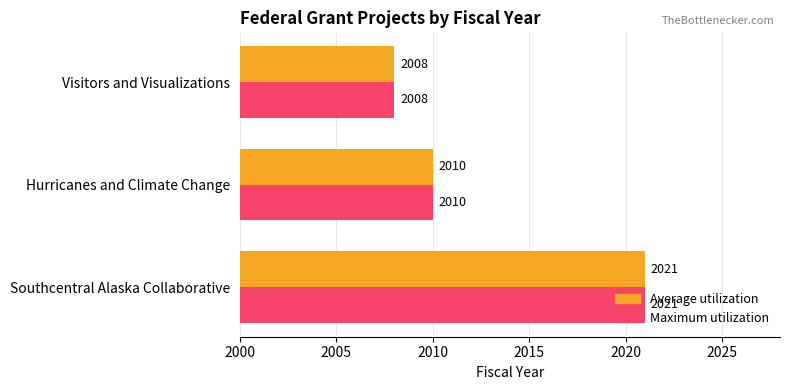

Is it true that Average utilization equals 2021 at Southcentral Alaska Collaborative?

True